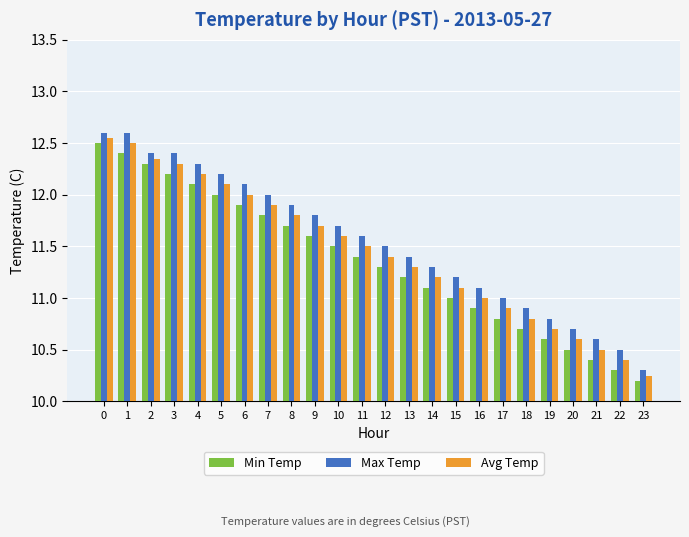

List the series in order of their overall mean, lowest first.

Min Temp, Avg Temp, Max Temp